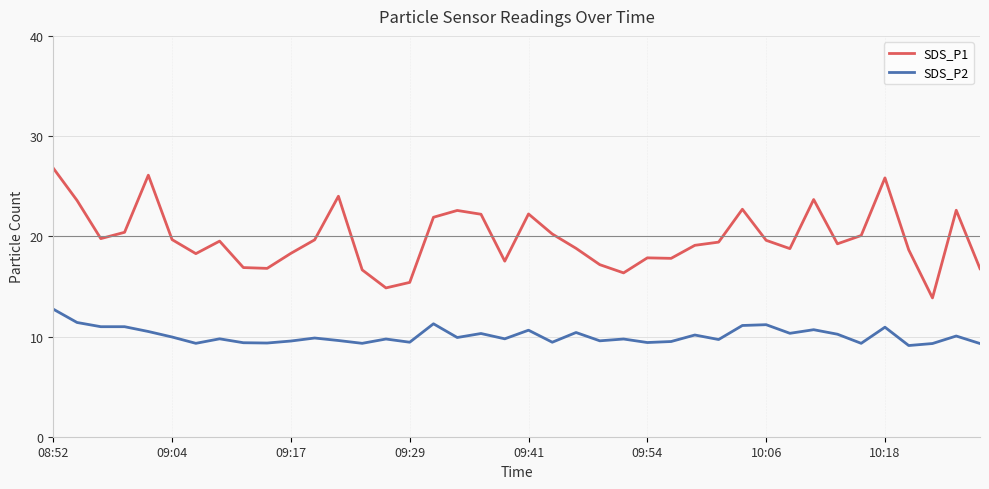

Which series has the widest spread of values?

SDS_P1